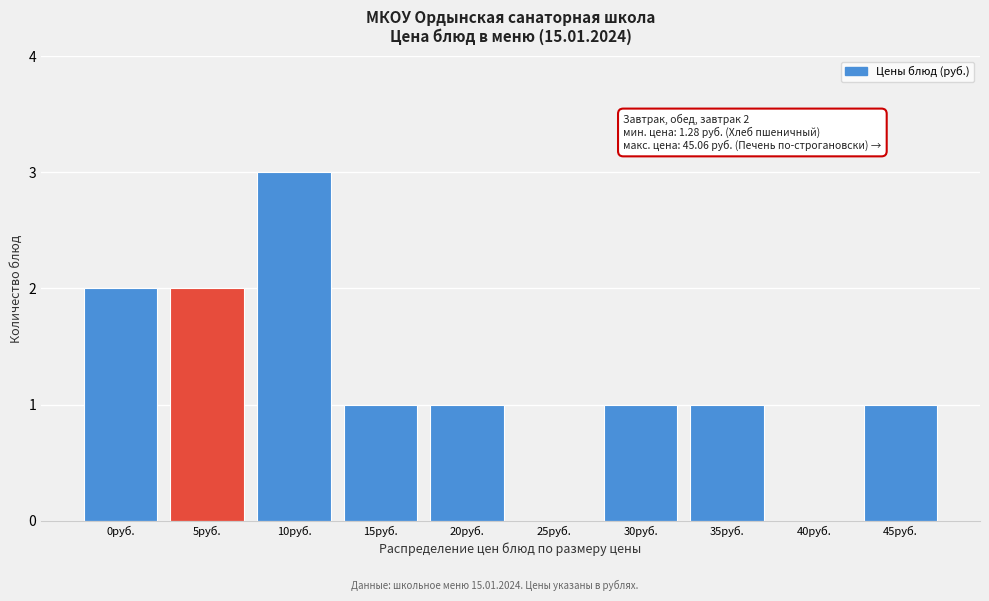

Reading left to right, transcribe all the data shown in this chart.

0руб.=2	5руб.=2	10руб.=3	15руб.=1	20руб.=1	25руб.=0	30руб.=1	35руб.=1	40руб.=0	45руб.=1